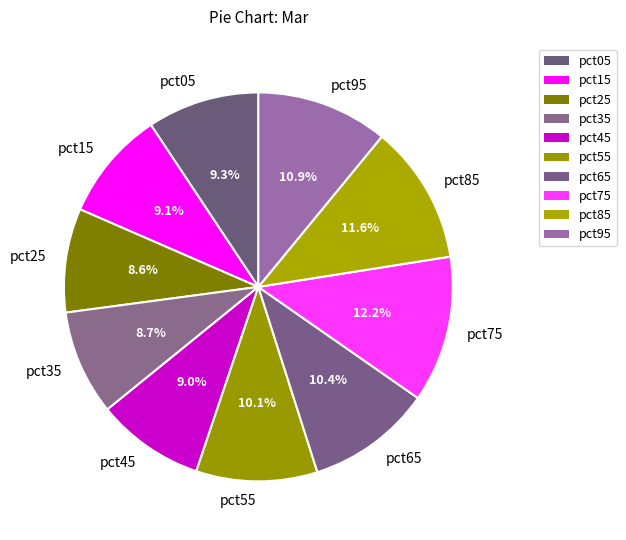

What is the largest slice in the pie chart?

pct75